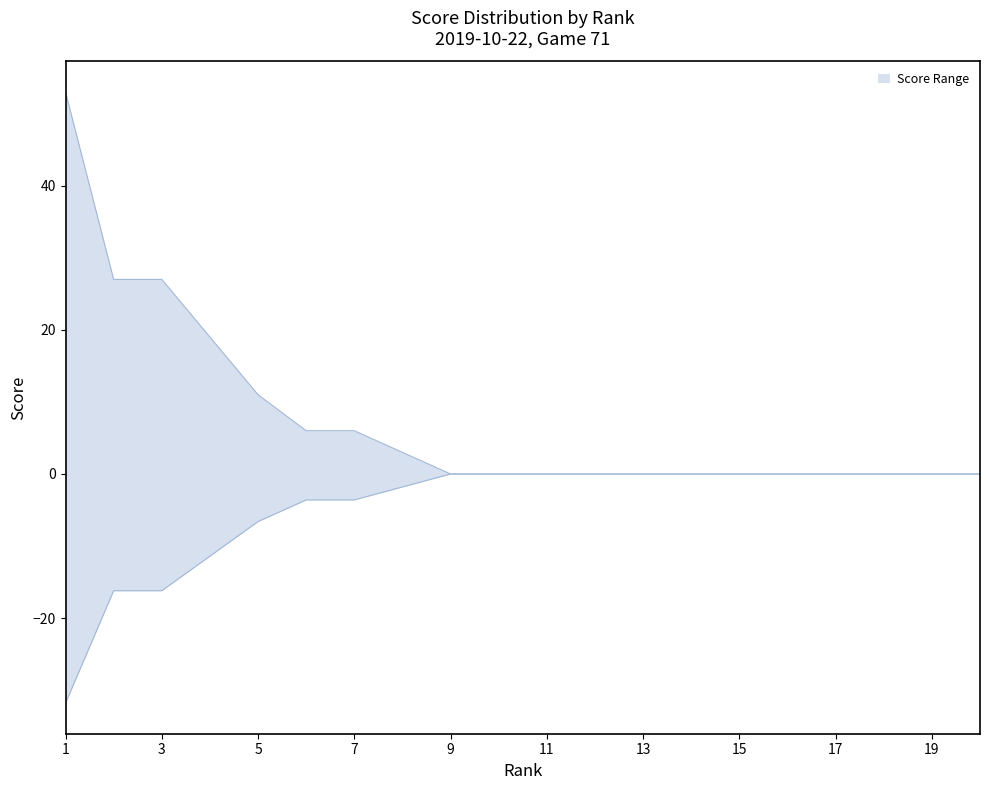

What is the average value?

8